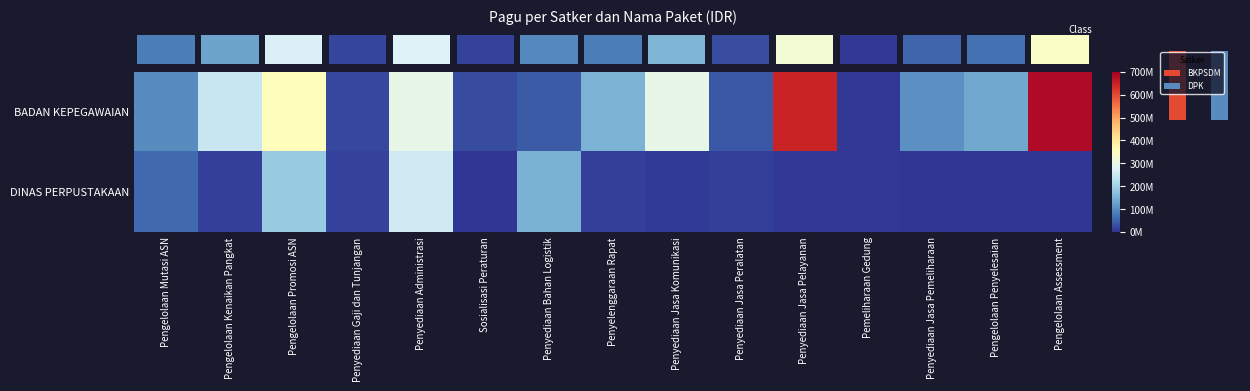

At which category does the chart reach its minimum across all series?

Penyediaan Jasa Pemeliharaan